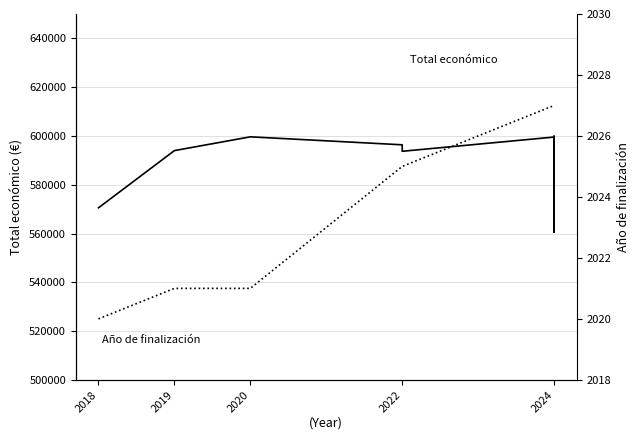

How many values in the Total económico series are below 596368?

4